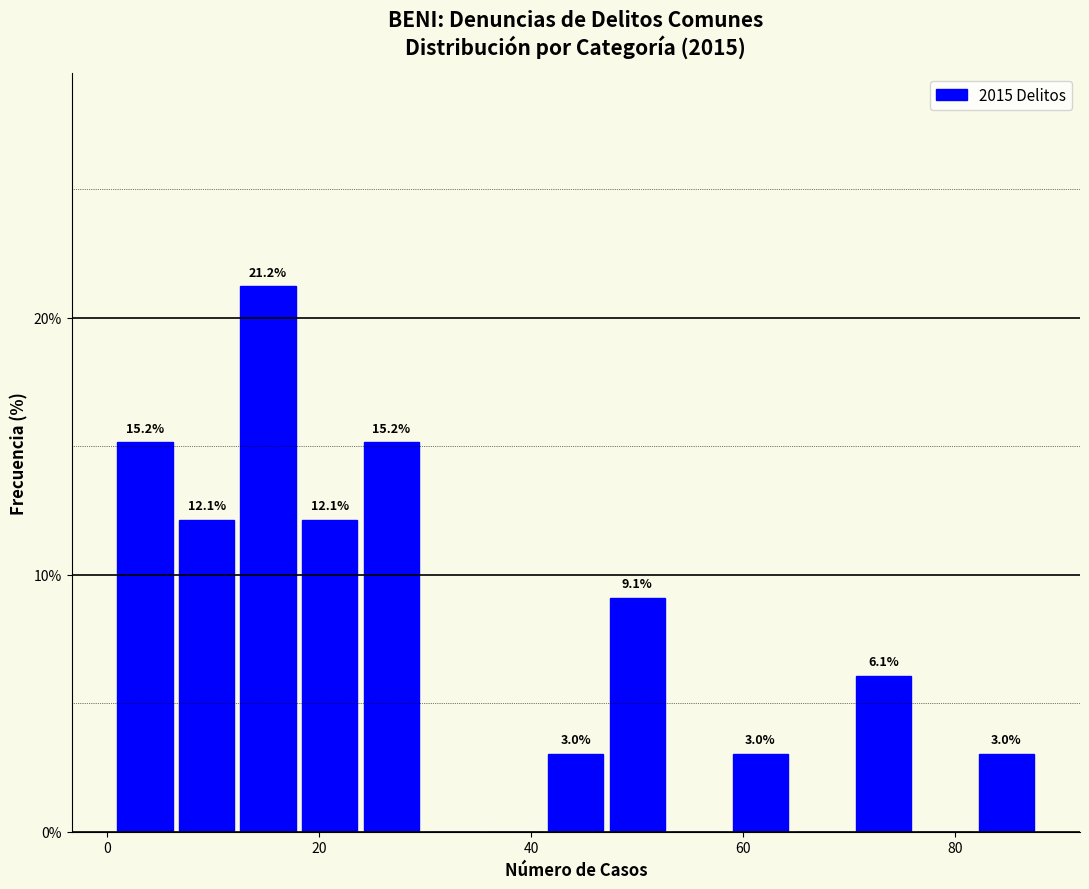

Around what value on the x-axis is the tallest bar? Give the approximate position of its centre, as read against the axis.

16